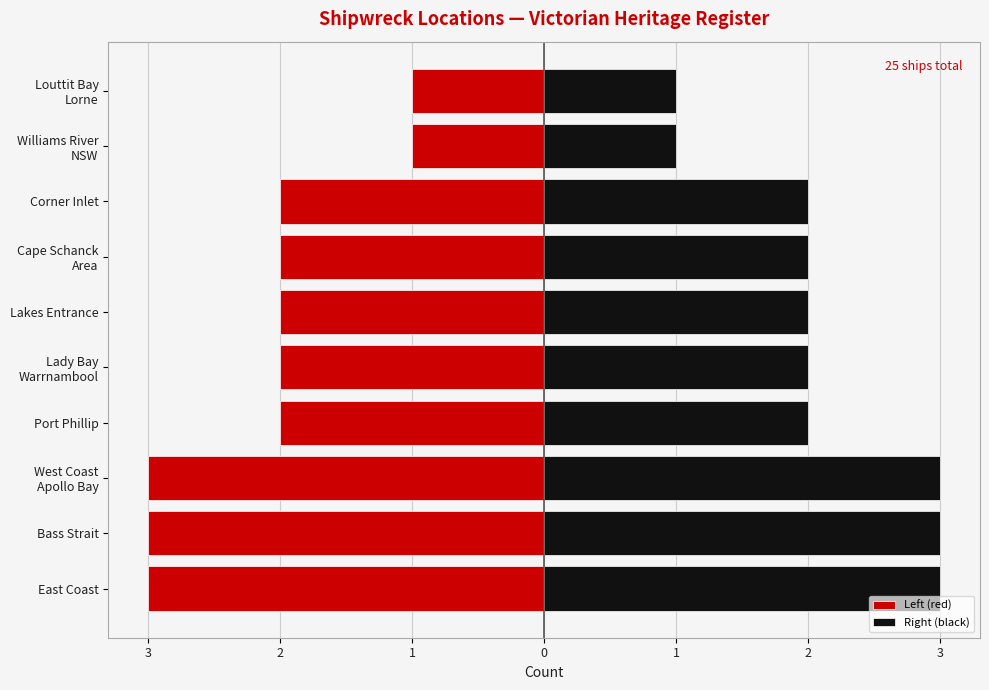

List the series in order of their overall mean, highest first.

Right (black), Left (red)